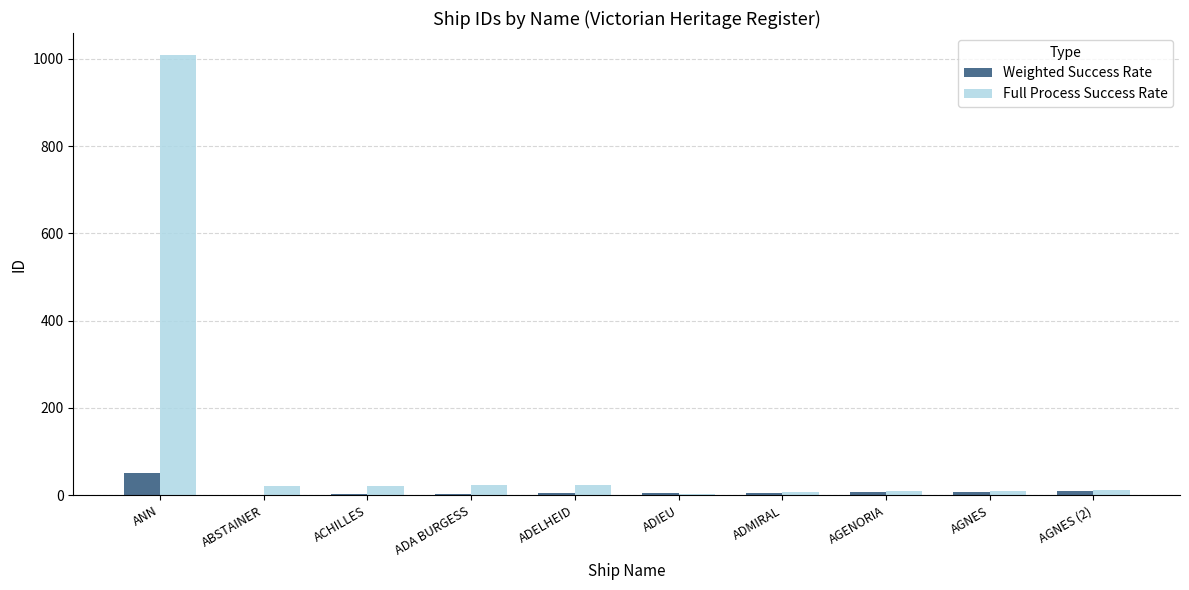

The Weighted Success Rate series shows 51 at ANN. True or false?

True